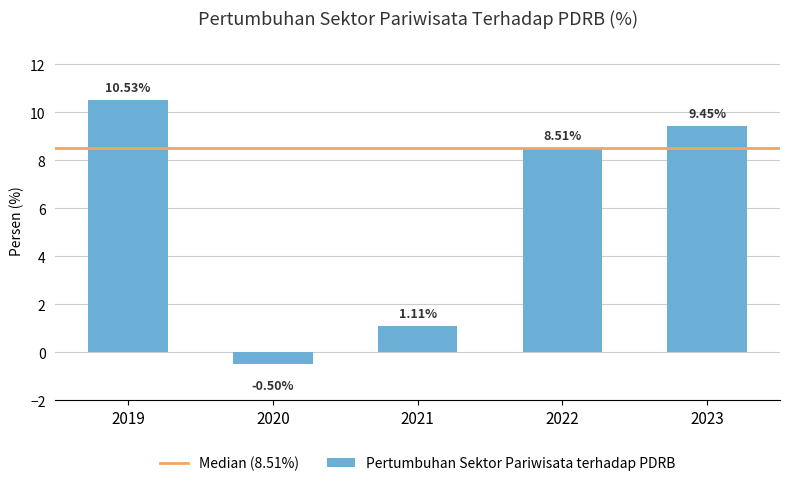

What is the sum of all values?

29.1